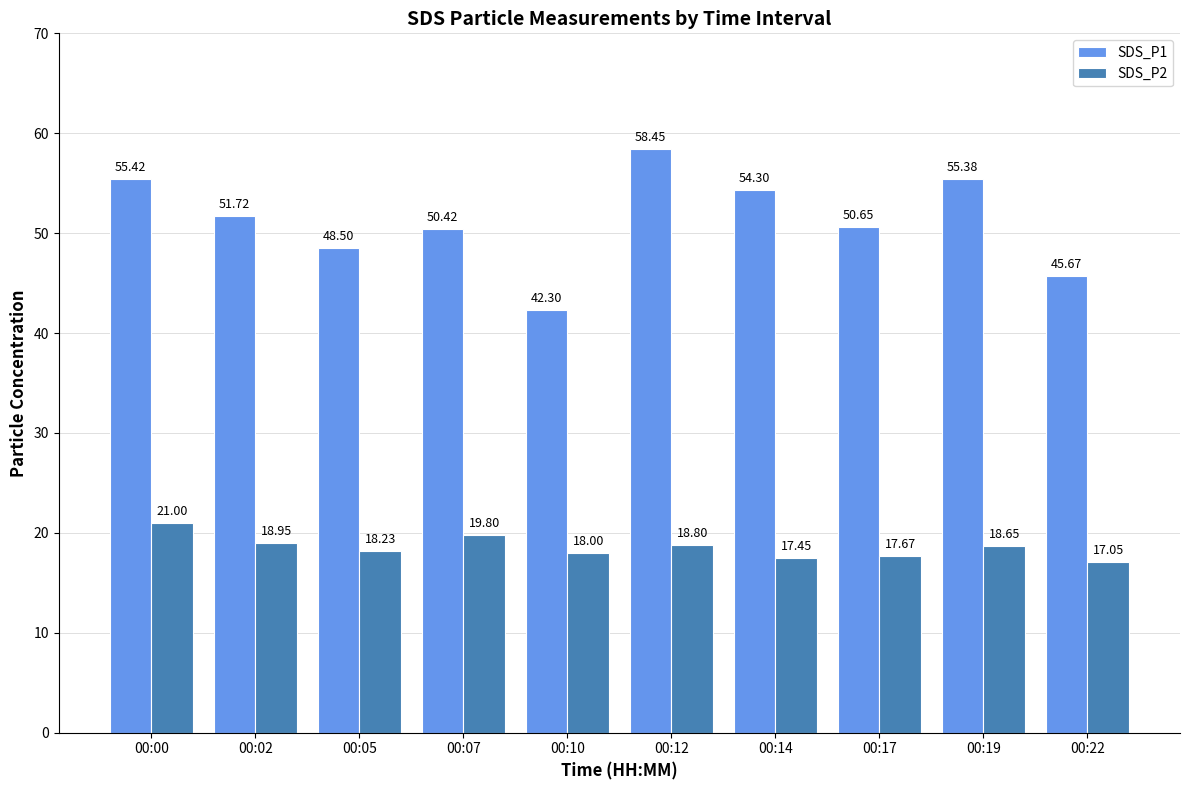

What is the minimum value for SDS_P2?

17.1